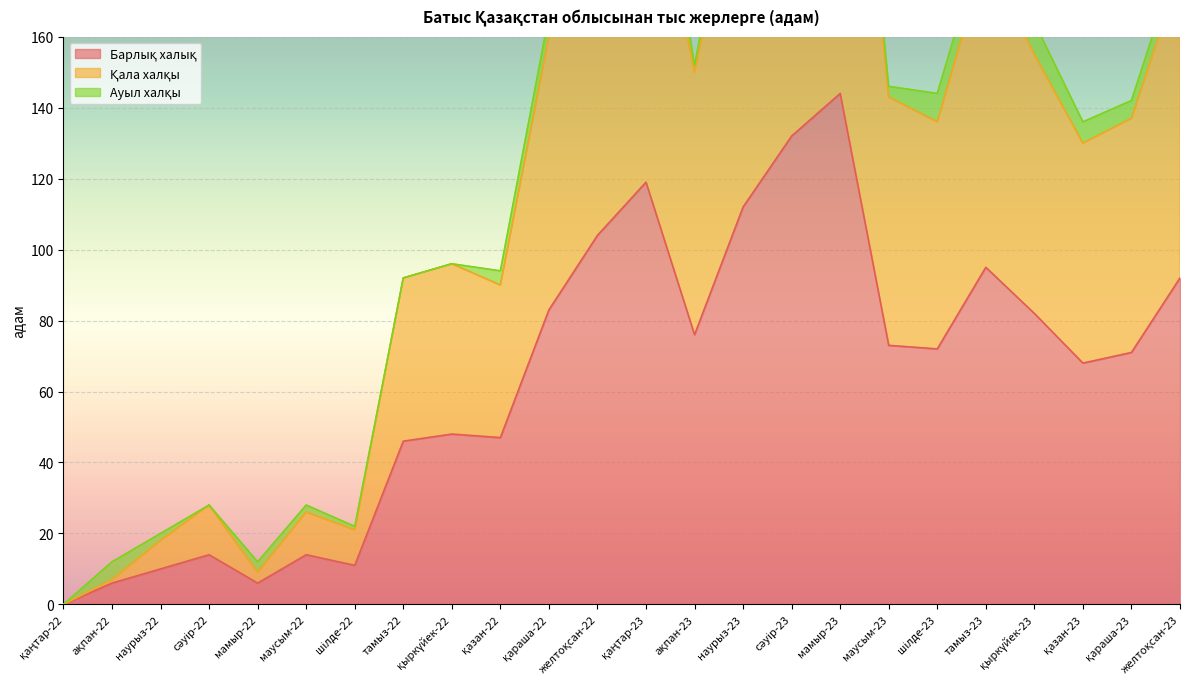

What is the difference between the second highest and second lowest values in the Қала халқы series?

254